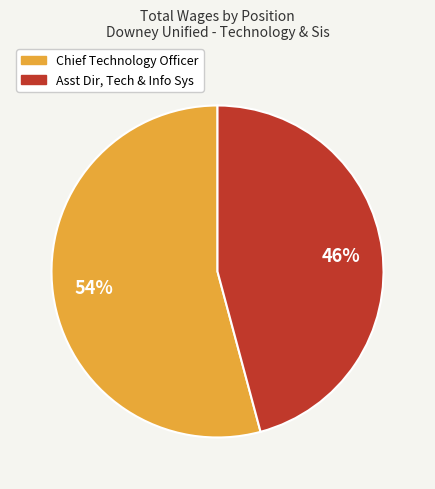

How many segments does this pie chart have?

2